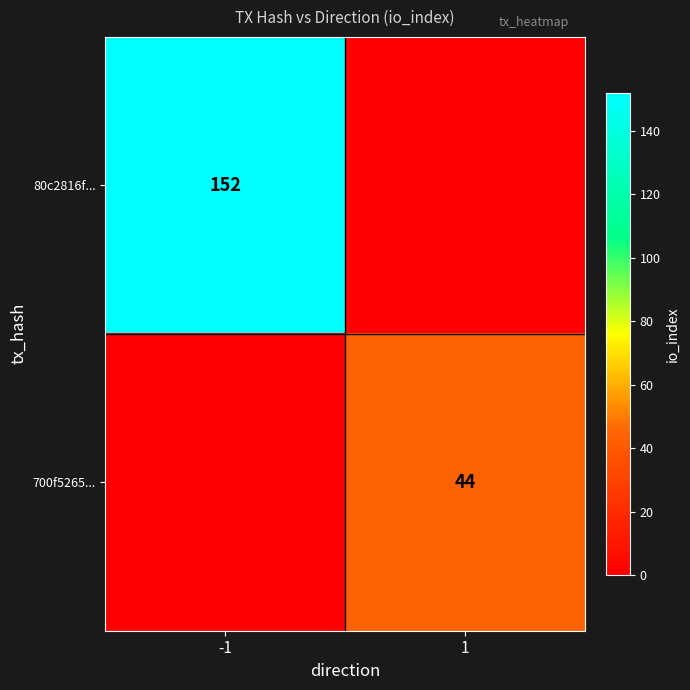

How many distinct data groups are displayed?

2